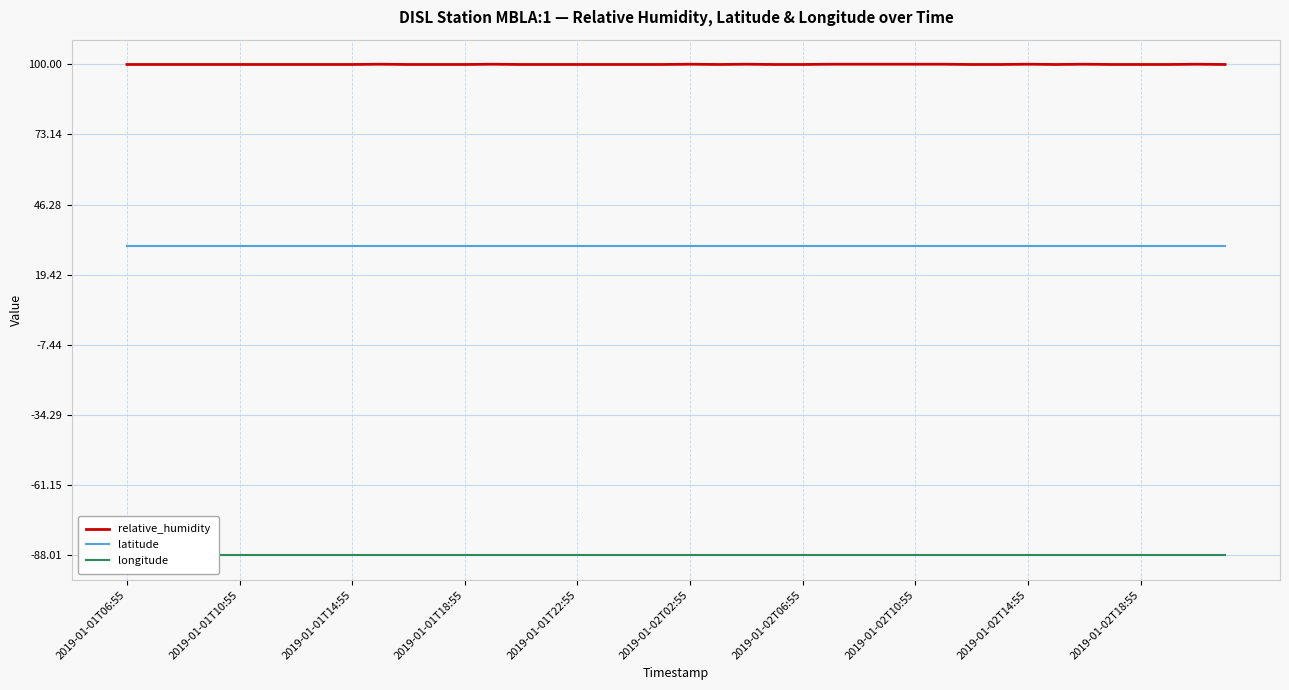

Which series has the widest spread of values?

relative_humidity